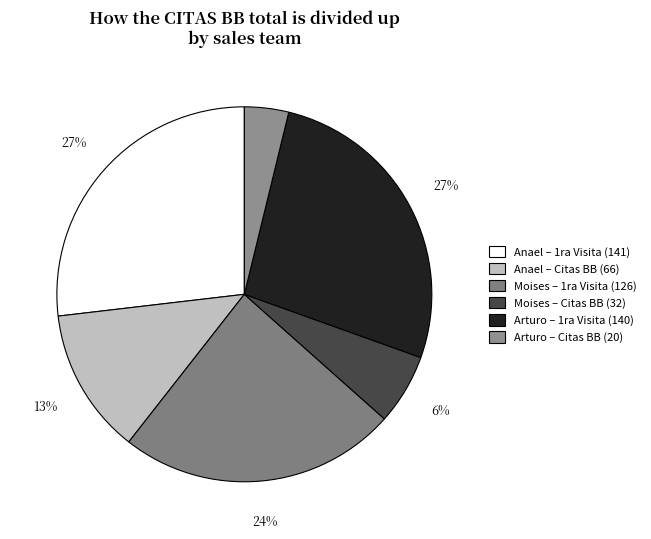

To the nearest percent, what is the average slice percentage?

17%